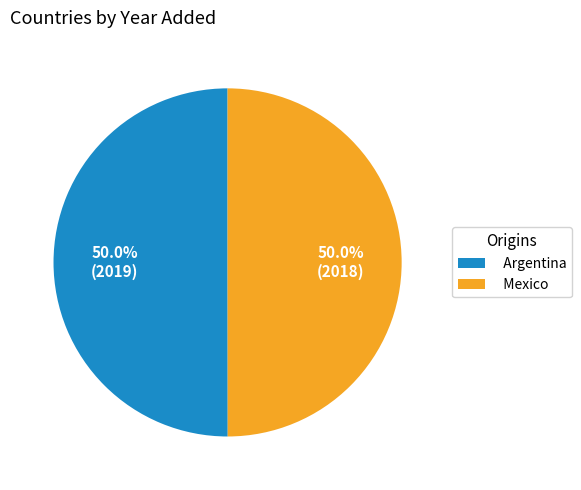

The Argentina slice represents 64% of the pie. True or false?

False